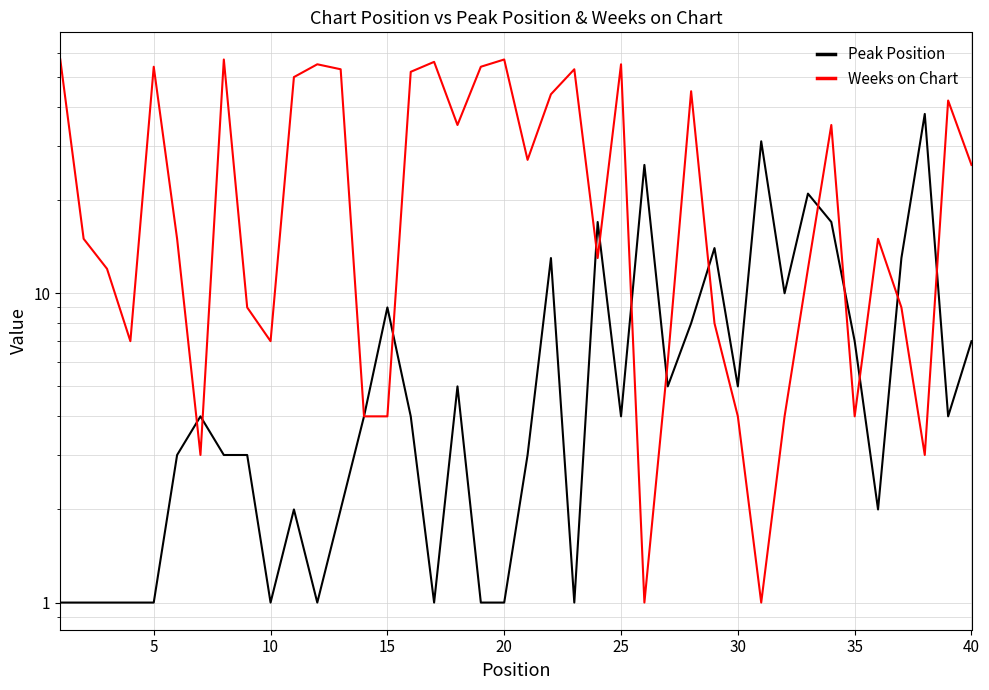

In Peak Position, how many points are higher than both neighbors (excluding endpoints)?

11